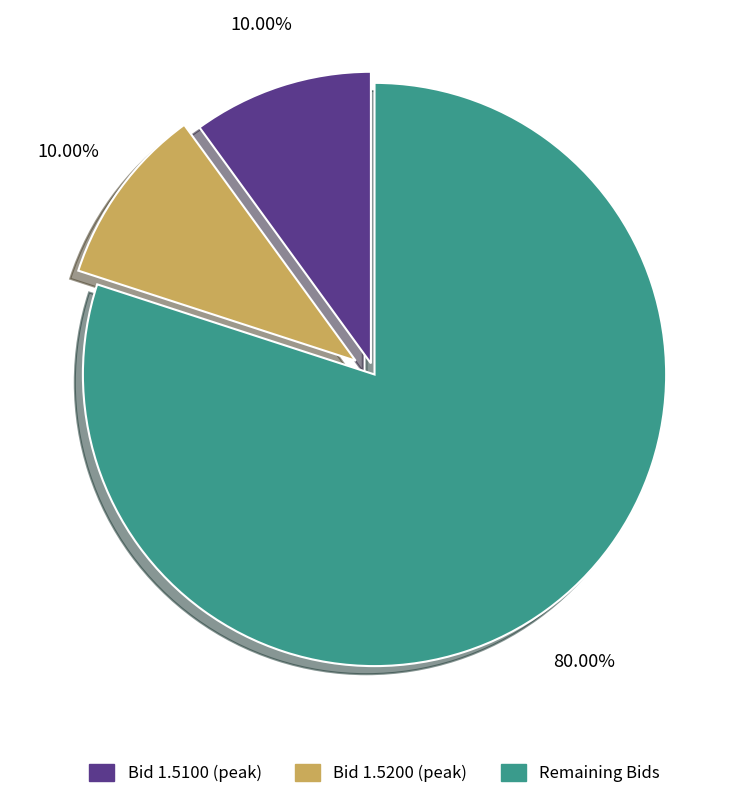

Is the sum of Bid 1.5100 (peak) and Remaining Bids greater than half?

Yes